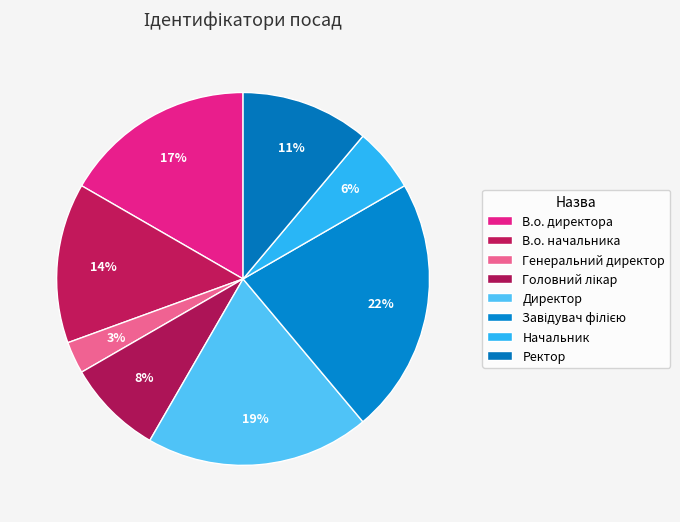

To the nearest percent, what portion does В.о. директора represent?

17%